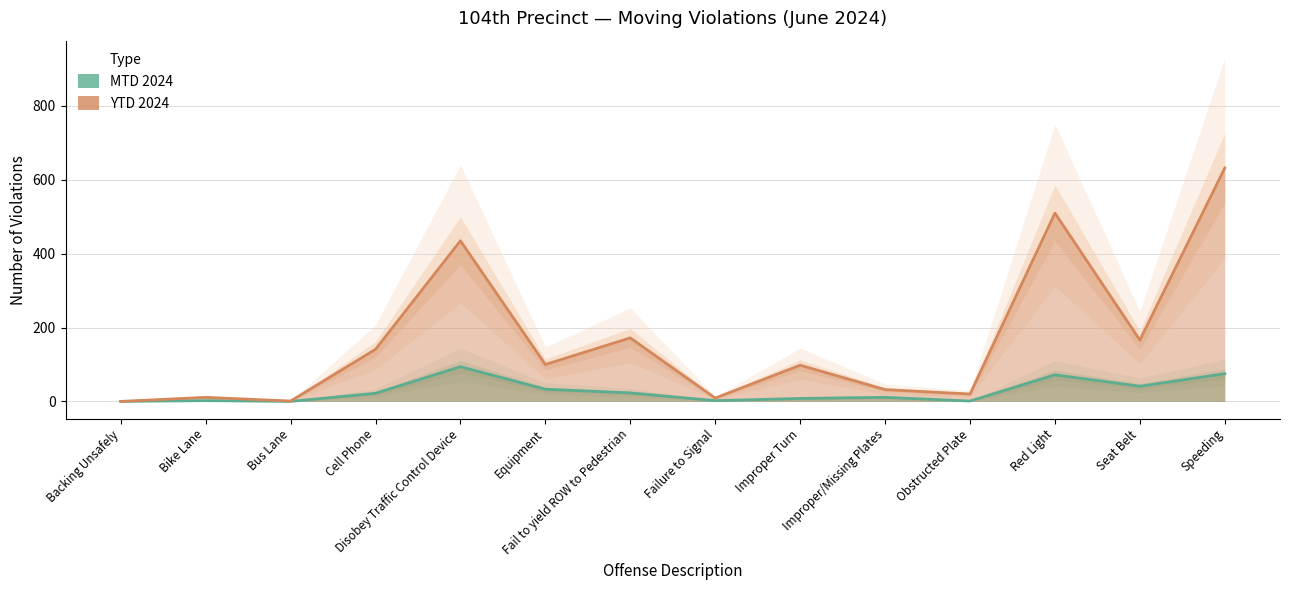

Which series has the widest spread of values?

YTD 2024